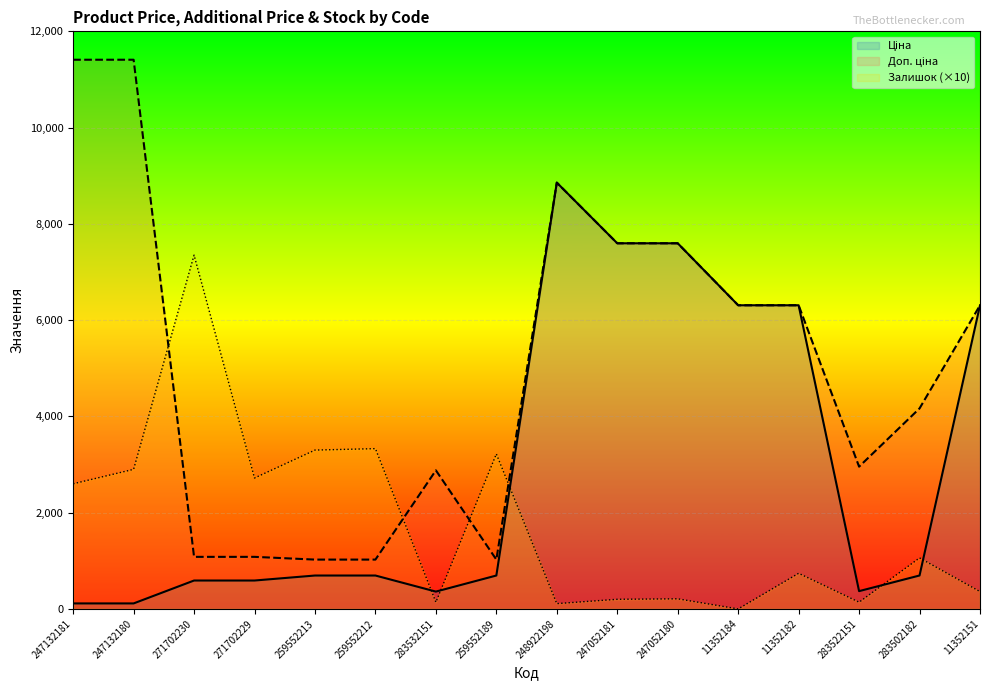

What is the spread (max minus min) of values at 271702229?

2130.1